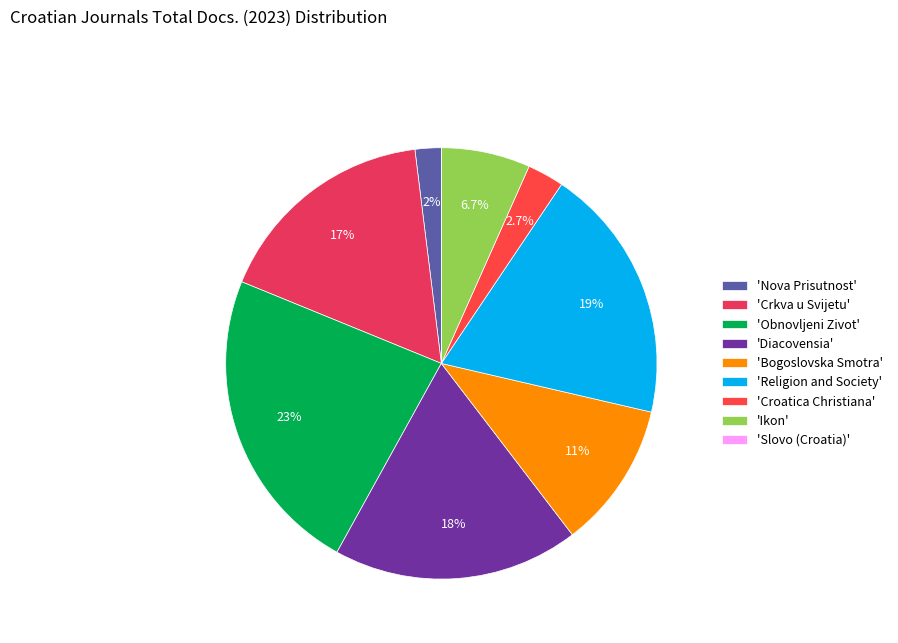

Is there a majority slice in this chart?

No